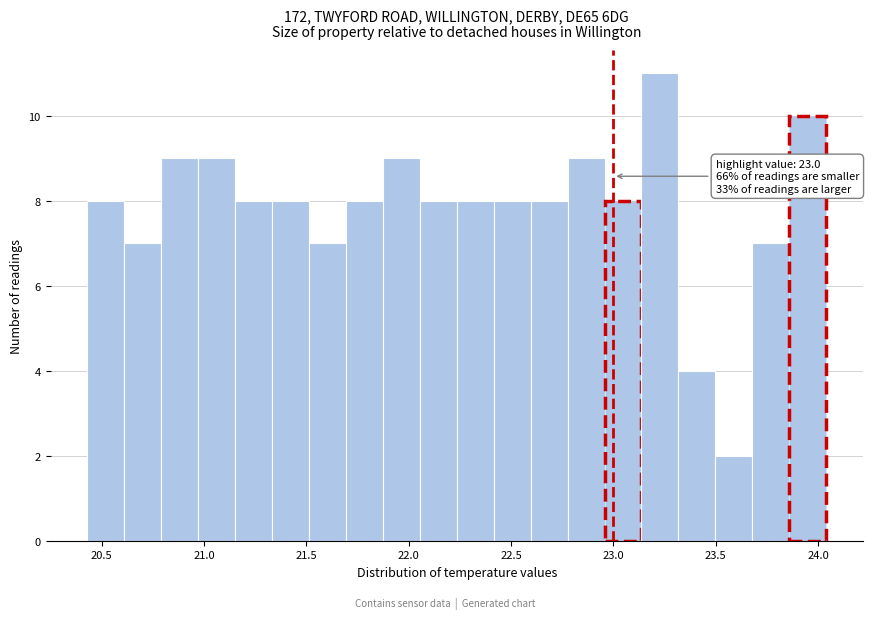

Read against the x-axis, roughly where is the centre of the tallest bar?

23.25